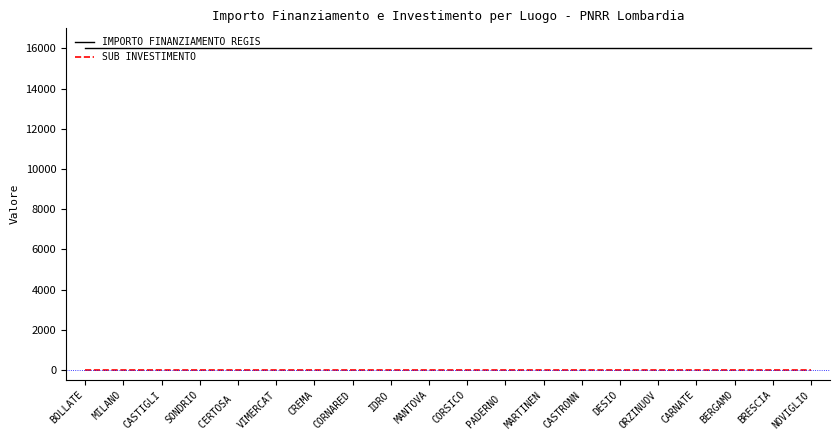

True or false: IMPORTO FINANZIAMENTO REGIS and SUB INVESTIMENTO cross at least once.

False